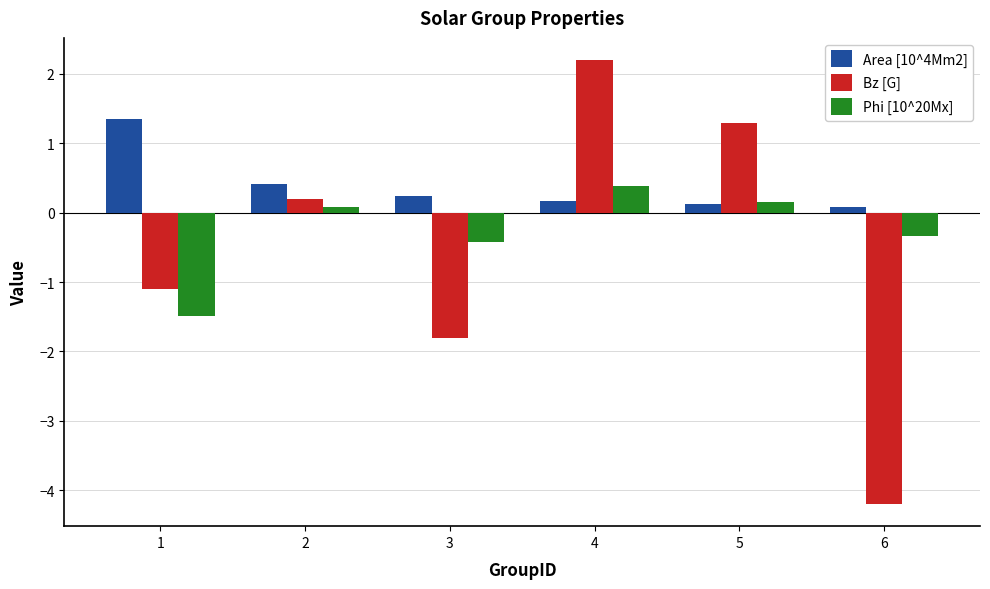

Count the number of data series in this chart.

3